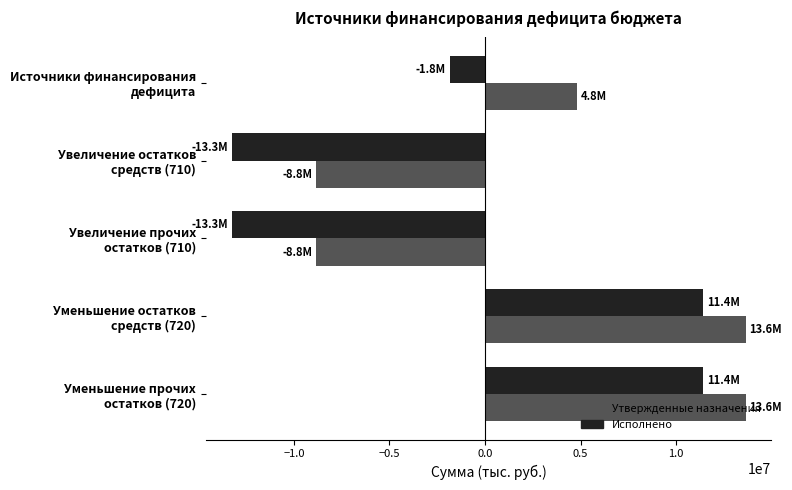

What is the maximum value shown in the chart?

13632120.5